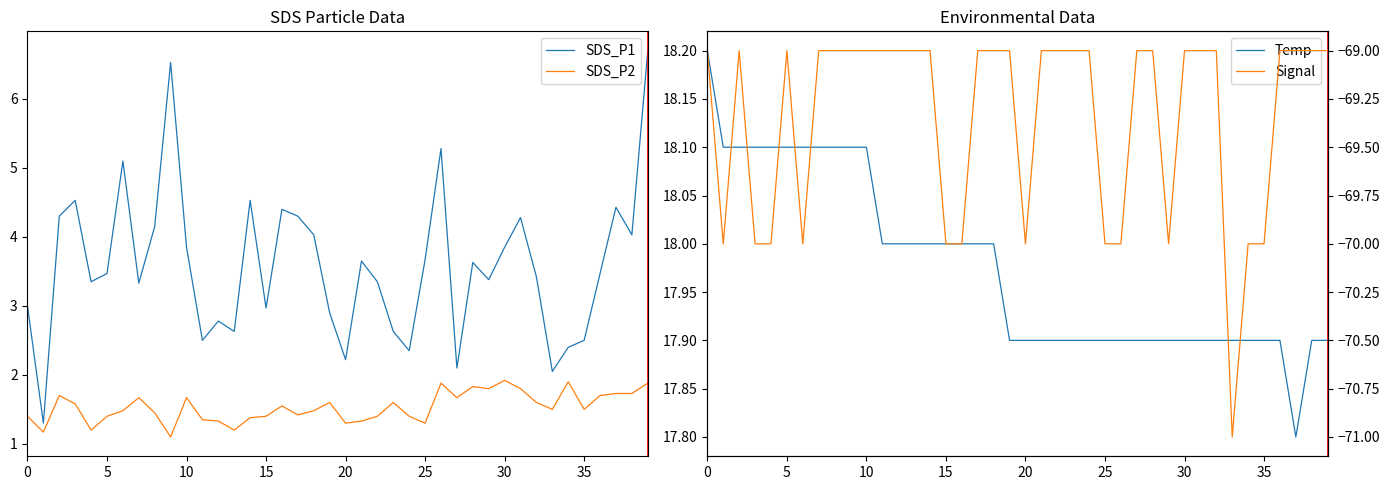

What is the difference between the maximum and second lowest values in the Signal series?

1.0